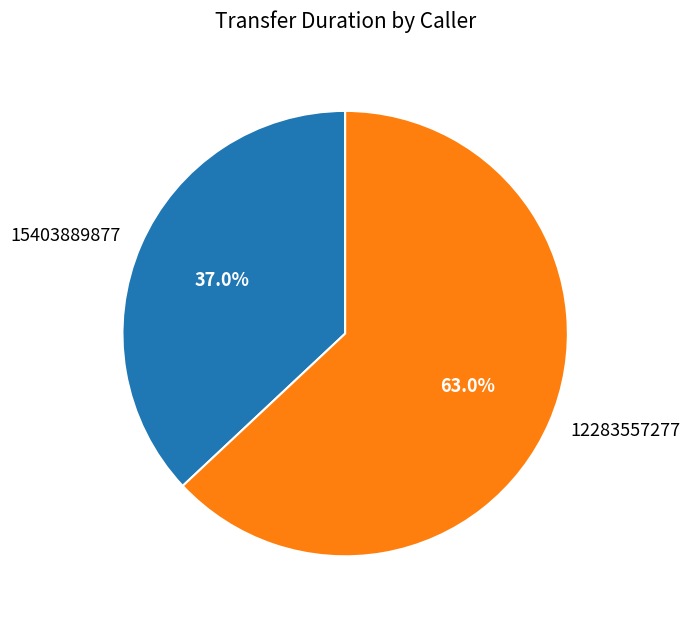

How many segments does this pie chart have?

2